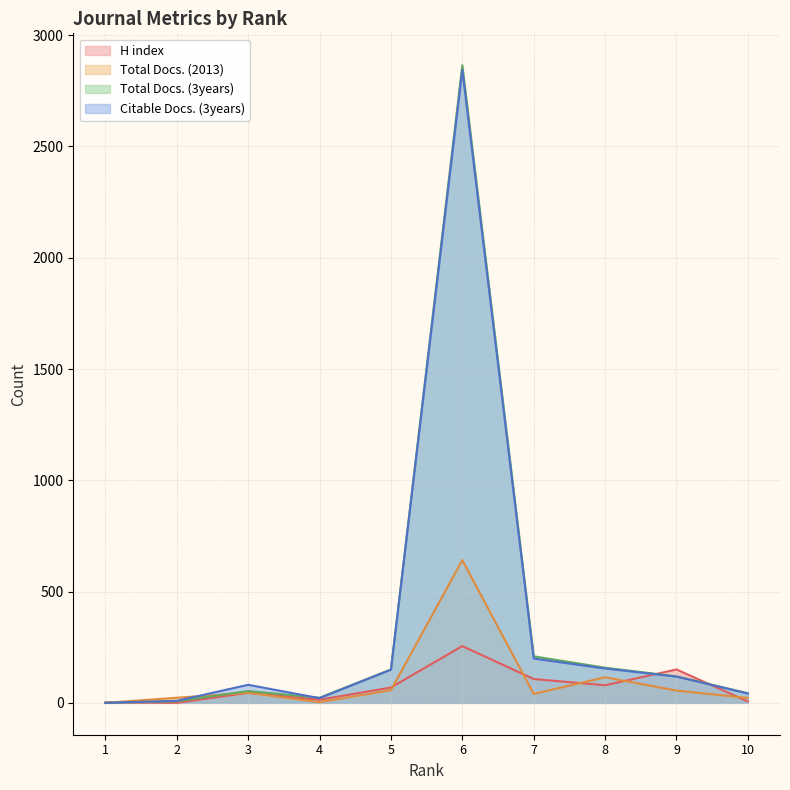

How many lines are shown in the chart?

4